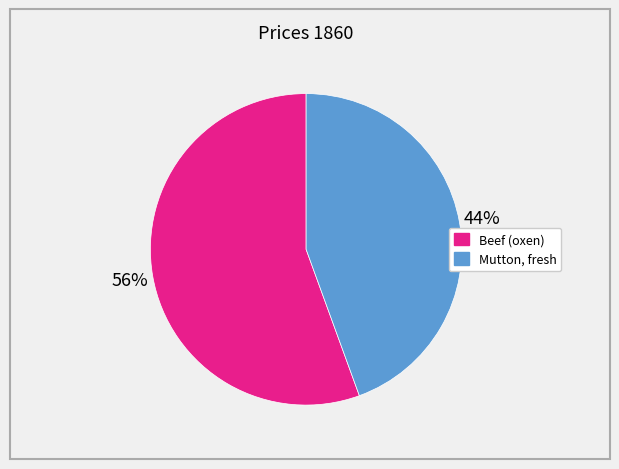

Does any single category account for the majority?

Yes